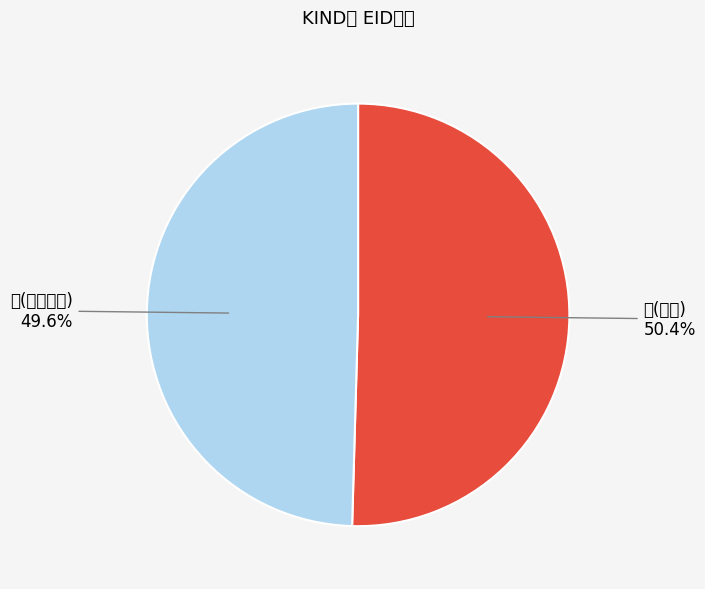

How many segments does this pie chart have?

2